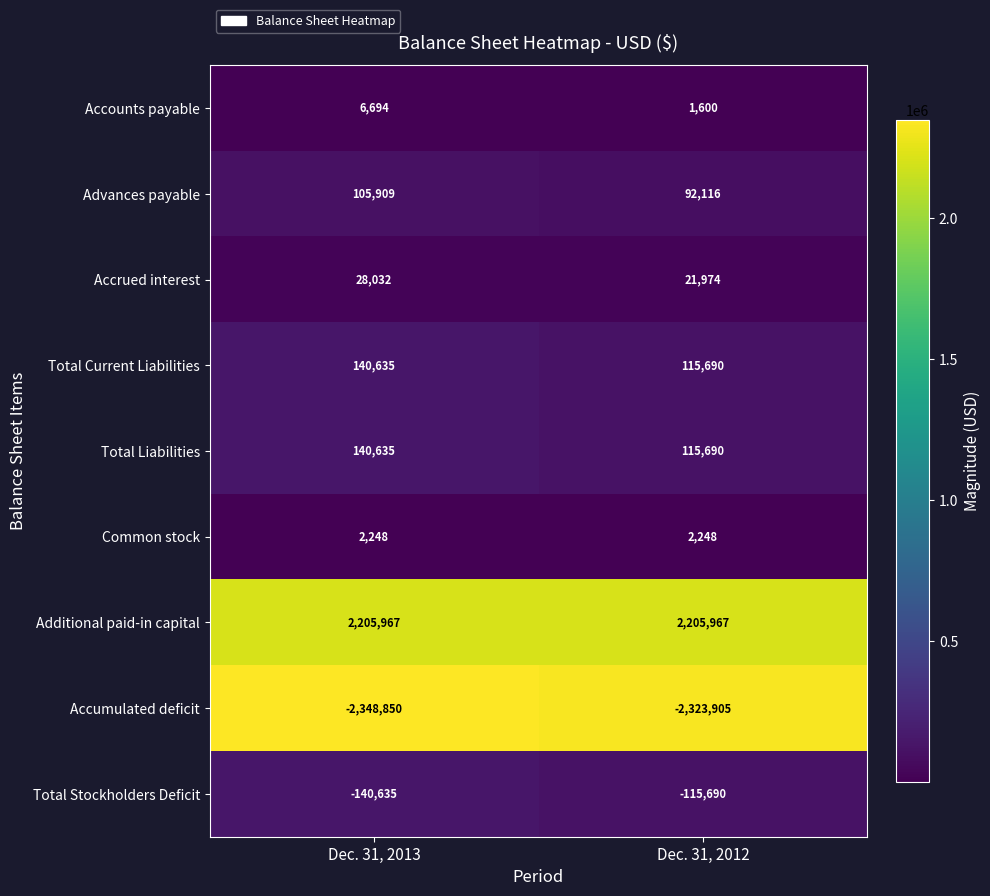

The Accounts payable series shows 1600 at Dec. 31, 2012. True or false?

True